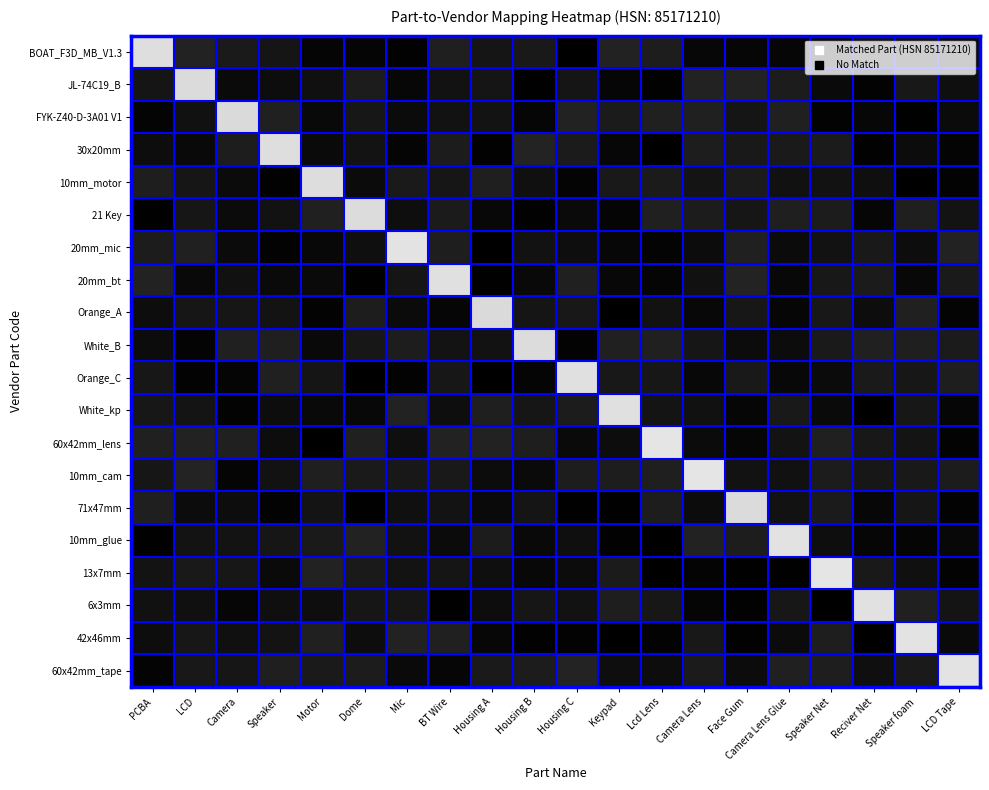

Reading left to right, what are all the values shown in this chart?

BOAT_F3D_MB_V1.3: PCBA=0.9	LCD=0.1	Camera=0.1	Speaker=0.1	Motor=0.0	Dome=0.0	Mic=0.0	BT Wire=0.1	Housing A=0.1	Housing B=0.1	Housing C=0.0	Keypad=0.1	Lcd Lens=0.1	Camera Lens=0.0	Face Gum=0.0	Camera Lens Glue=0.0	Speaker Net=0.0	Reciver Net=0.1	Speaker foam=0.1	LCD Tape=0.0
JL-74C19_B: PCBA=0.1	LCD=0.9	Camera=0.0	Speaker=0.1	Motor=0.1	Dome=0.1	Mic=0.0	BT Wire=0.1	Housing A=0.1	Housing B=0.0	Housing C=0.1	Keypad=0.0	Lcd Lens=0.0	Camera Lens=0.1	Face Gum=0.1	Camera Lens Glue=0.1	Speaker Net=0.0	Reciver Net=0.0	Speaker foam=0.1	LCD Tape=0.1
FYK-Z40-D-3A01 V1: PCBA=0.0	LCD=0.1	Camera=0.9	Speaker=0.1	Motor=0.0	Dome=0.1	Mic=0.0	BT Wire=0.1	Housing A=0.1	Housing B=0.0	Housing C=0.1	Keypad=0.1	Lcd Lens=0.1	Camera Lens=0.1	Face Gum=0.1	Camera Lens Glue=0.1	Speaker Net=0.0	Reciver Net=0.0	Speaker foam=0.0	LCD Tape=0.0
30x20mm: PCBA=0.1	LCD=0.0	Camera=0.1	Speaker=0.9	Motor=0.0	Dome=0.1	Mic=0.0	BT Wire=0.1	Housing A=0.0	Housing B=0.1	Housing C=0.1	Keypad=0.0	Lcd Lens=0.0	Camera Lens=0.1	Face Gum=0.1	Camera Lens Glue=0.1	Speaker Net=0.1	Reciver Net=0.0	Speaker foam=0.1	LCD Tape=0.0
10mm_motor: PCBA=0.1	LCD=0.1	Camera=0.0	Speaker=0.0	Motor=0.9	Dome=0.0	Mic=0.1	BT Wire=0.1	Housing A=0.1	Housing B=0.1	Housing C=0.0	Keypad=0.1	Lcd Lens=0.1	Camera Lens=0.1	Face Gum=0.1	Camera Lens Glue=0.1	Speaker Net=0.1	Reciver Net=0.1	Speaker foam=0.0	LCD Tape=0.0
21 Key: PCBA=0.0	LCD=0.1	Camera=0.0	Speaker=0.1	Motor=0.1	Dome=0.9	Mic=0.1	BT Wire=0.1	Housing A=0.0	Housing B=0.0	Housing C=0.0	Keypad=0.0	Lcd Lens=0.1	Camera Lens=0.1	Face Gum=0.1	Camera Lens Glue=0.1	Speaker Net=0.1	Reciver Net=0.0	Speaker foam=0.1	LCD Tape=0.1
20mm_mic: PCBA=0.1	LCD=0.1	Camera=0.0	Speaker=0.0	Motor=0.0	Dome=0.1	Mic=0.9	BT Wire=0.1	Housing A=0.0	Housing B=0.1	Housing C=0.1	Keypad=0.0	Lcd Lens=0.0	Camera Lens=0.0	Face Gum=0.1	Camera Lens Glue=0.0	Speaker Net=0.1	Reciver Net=0.1	Speaker foam=0.1	LCD Tape=0.1
20mm_bt: PCBA=0.1	LCD=0.0	Camera=0.1	Speaker=0.0	Motor=0.0	Dome=0.0	Mic=0.1	BT Wire=0.9	Housing A=0.0	Housing B=0.0	Housing C=0.1	Keypad=0.0	Lcd Lens=0.0	Camera Lens=0.1	Face Gum=0.1	Camera Lens Glue=0.0	Speaker Net=0.1	Reciver Net=0.1	Speaker foam=0.0	LCD Tape=0.1
Orange_A: PCBA=0.1	LCD=0.1	Camera=0.1	Speaker=0.1	Motor=0.0	Dome=0.1	Mic=0.0	BT Wire=0.0	Housing A=0.9	Housing B=0.1	Housing C=0.1	Keypad=0.0	Lcd Lens=0.1	Camera Lens=0.0	Face Gum=0.1	Camera Lens Glue=0.0	Speaker Net=0.1	Reciver Net=0.1	Speaker foam=0.1	LCD Tape=0.0
White_B: PCBA=0.0	LCD=0.0	Camera=0.1	Speaker=0.1	Motor=0.0	Dome=0.1	Mic=0.1	BT Wire=0.1	Housing A=0.1	Housing B=0.9	Housing C=0.0	Keypad=0.1	Lcd Lens=0.1	Camera Lens=0.1	Face Gum=0.0	Camera Lens Glue=0.0	Speaker Net=0.1	Reciver Net=0.1	Speaker foam=0.1	LCD Tape=0.1
Orange_C: PCBA=0.1	LCD=0.0	Camera=0.0	Speaker=0.1	Motor=0.1	Dome=0.0	Mic=0.0	BT Wire=0.1	Housing A=0.0	Housing B=0.0	Housing C=0.9	Keypad=0.1	Lcd Lens=0.1	Camera Lens=0.0	Face Gum=0.1	Camera Lens Glue=0.0	Speaker Net=0.0	Reciver Net=0.1	Speaker foam=0.1	LCD Tape=0.1
White_kp: PCBA=0.1	LCD=0.1	Camera=0.0	Speaker=0.1	Motor=0.0	Dome=0.0	Mic=0.1	BT Wire=0.1	Housing A=0.1	Housing B=0.1	Housing C=0.1	Keypad=0.9	Lcd Lens=0.1	Camera Lens=0.1	Face Gum=0.0	Camera Lens Glue=0.1	Speaker Net=0.0	Reciver Net=0.0	Speaker foam=0.1	LCD Tape=0.0
60x42mm_lens: PCBA=0.1	LCD=0.1	Camera=0.1	Speaker=0.1	Motor=0.0	Dome=0.1	Mic=0.1	BT Wire=0.1	Housing A=0.1	Housing B=0.1	Housing C=0.0	Keypad=0.1	Lcd Lens=0.9	Camera Lens=0.0	Face Gum=0.0	Camera Lens Glue=0.1	Speaker Net=0.1	Reciver Net=0.1	Speaker foam=0.1	LCD Tape=0.0
10mm_cam: PCBA=0.1	LCD=0.1	Camera=0.0	Speaker=0.1	Motor=0.1	Dome=0.1	Mic=0.1	BT Wire=0.1	Housing A=0.1	Housing B=0.0	Housing C=0.1	Keypad=0.1	Lcd Lens=0.1	Camera Lens=0.9	Face Gum=0.1	Camera Lens Glue=0.1	Speaker Net=0.1	Reciver Net=0.1	Speaker foam=0.1	LCD Tape=0.1
71x47mm: PCBA=0.1	LCD=0.0	Camera=0.1	Speaker=0.0	Motor=0.1	Dome=0.0	Mic=0.1	BT Wire=0.1	Housing A=0.0	Housing B=0.1	Housing C=0.0	Keypad=0.0	Lcd Lens=0.1	Camera Lens=0.1	Face Gum=0.9	Camera Lens Glue=0.1	Speaker Net=0.1	Reciver Net=0.0	Speaker foam=0.1	LCD Tape=0.0
10mm_glue: PCBA=0.0	LCD=0.1	Camera=0.1	Speaker=0.1	Motor=0.1	Dome=0.1	Mic=0.1	BT Wire=0.0	Housing A=0.1	Housing B=0.0	Housing C=0.1	Keypad=0.0	Lcd Lens=0.0	Camera Lens=0.1	Face Gum=0.1	Camera Lens Glue=0.9	Speaker Net=0.1	Reciver Net=0.0	Speaker foam=0.0	LCD Tape=0.0
13x7mm: PCBA=0.1	LCD=0.1	Camera=0.1	Speaker=0.0	Motor=0.1	Dome=0.1	Mic=0.1	BT Wire=0.1	Housing A=0.1	Housing B=0.0	Housing C=0.0	Keypad=0.1	Lcd Lens=0.0	Camera Lens=0.0	Face Gum=0.0	Camera Lens Glue=0.0	Speaker Net=0.9	Reciver Net=0.1	Speaker foam=0.1	LCD Tape=0.0
6x3mm: PCBA=0.1	LCD=0.1	Camera=0.0	Speaker=0.1	Motor=0.1	Dome=0.1	Mic=0.1	BT Wire=0.0	Housing A=0.1	Housing B=0.1	Housing C=0.1	Keypad=0.1	Lcd Lens=0.1	Camera Lens=0.0	Face Gum=0.0	Camera Lens Glue=0.1	Speaker Net=0.0	Reciver Net=0.9	Speaker foam=0.1	LCD Tape=0.1
42x46mm: PCBA=0.1	LCD=0.1	Camera=0.1	Speaker=0.1	Motor=0.1	Dome=0.1	Mic=0.1	BT Wire=0.1	Housing A=0.0	Housing B=0.0	Housing C=0.0	Keypad=0.0	Lcd Lens=0.0	Camera Lens=0.1	Face Gum=0.0	Camera Lens Glue=0.0	Speaker Net=0.1	Reciver Net=0.0	Speaker foam=0.9	LCD Tape=0.0
60x42mm_tape: PCBA=0.0	LCD=0.1	Camera=0.1	Speaker=0.1	Motor=0.1	Dome=0.1	Mic=0.0	BT Wire=0.0	Housing A=0.1	Housing B=0.1	Housing C=0.1	Keypad=0.1	Lcd Lens=0.1	Camera Lens=0.1	Face Gum=0.0	Camera Lens Glue=0.1	Speaker Net=0.1	Reciver Net=0.1	Speaker foam=0.1	LCD Tape=0.9